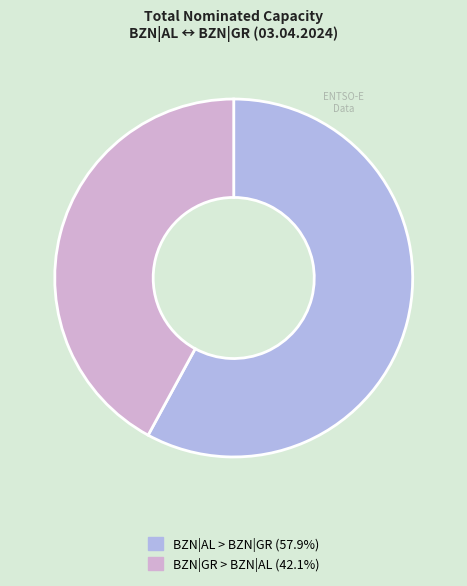

Is the sum of BZN|GR > BZN|AL (42.1%) and BZN|AL > BZN|GR (57.9%) greater than half?

Yes